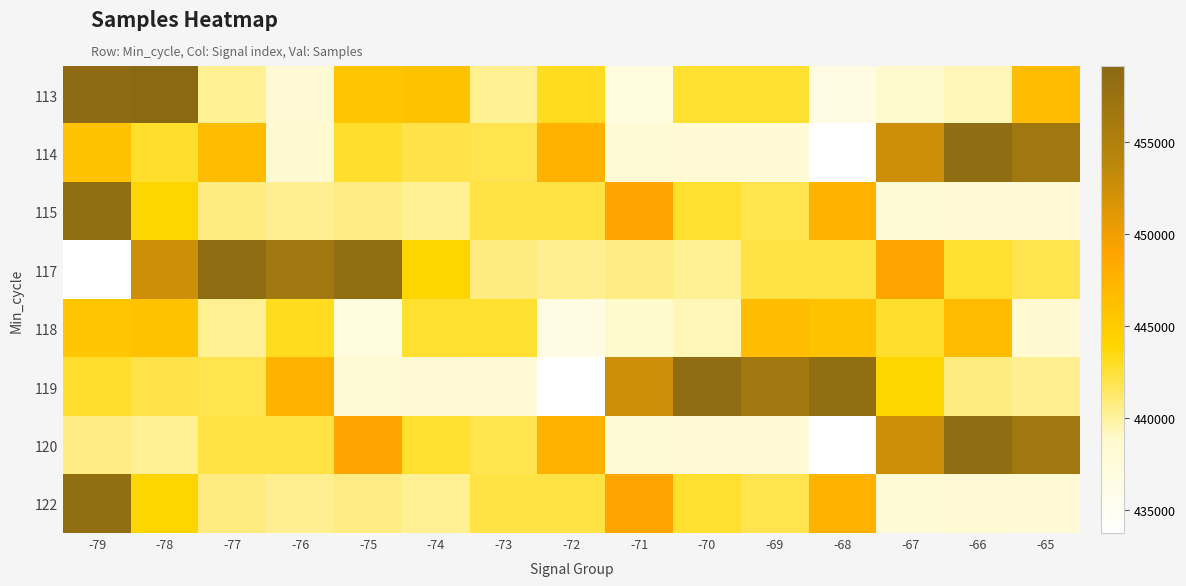

Which has a higher value, -67 or -74?

-74